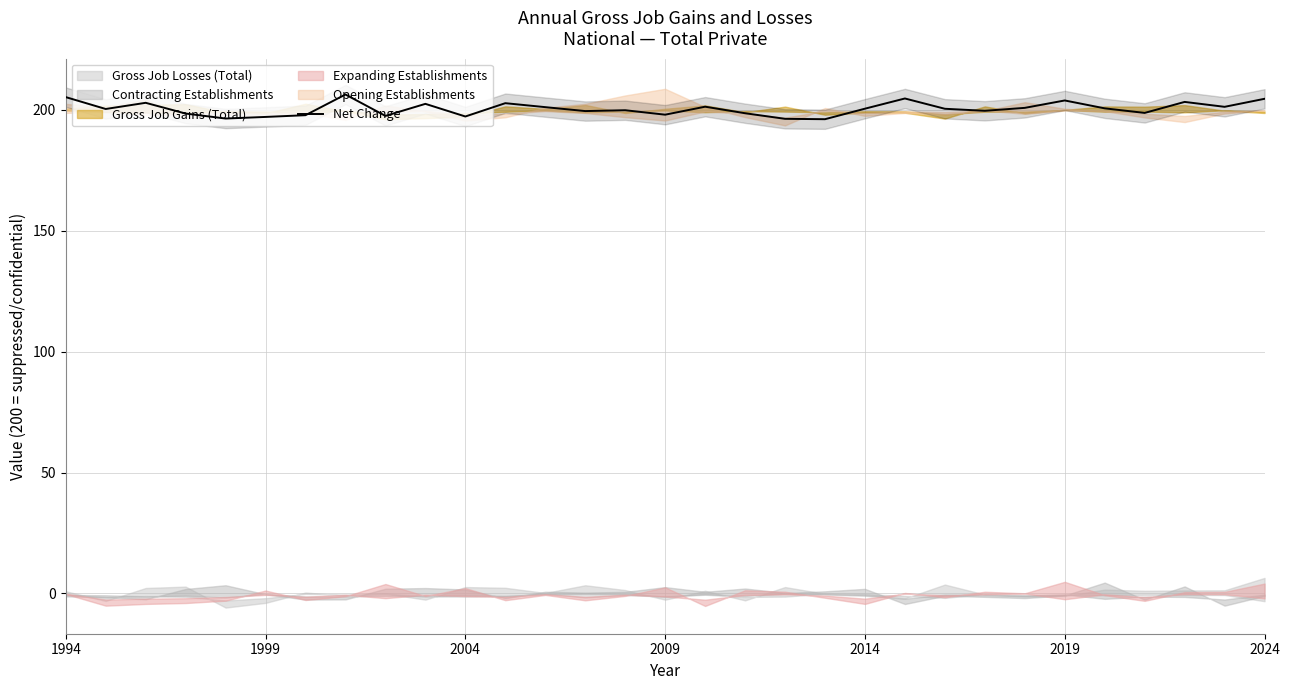

What is the average value?

200.5